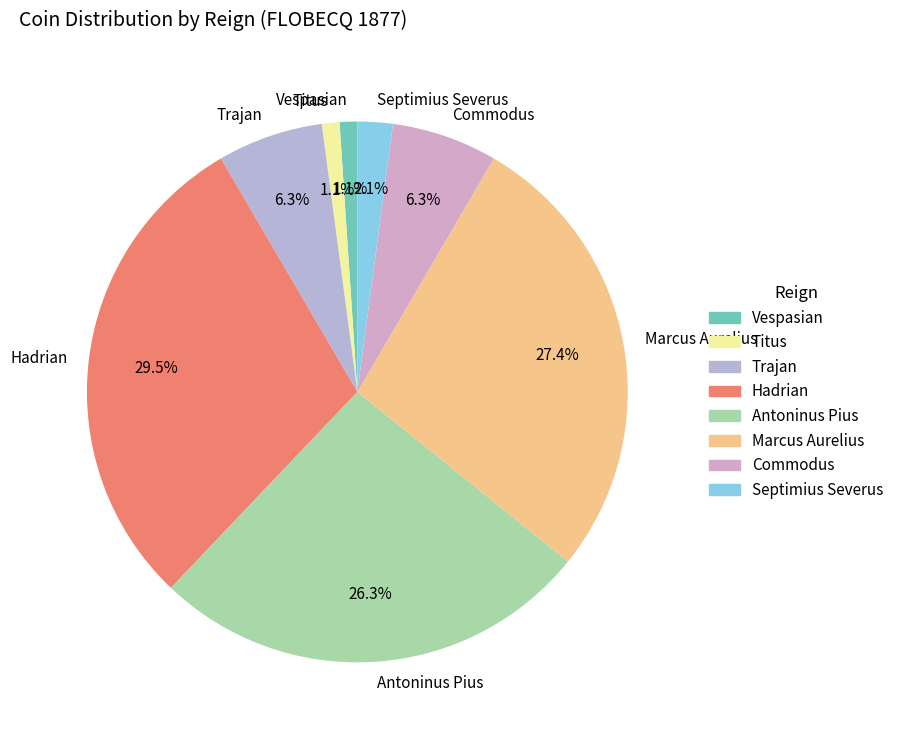

To the nearest percent, what is the difference between the Hadrian and Titus slice percentages?

28%